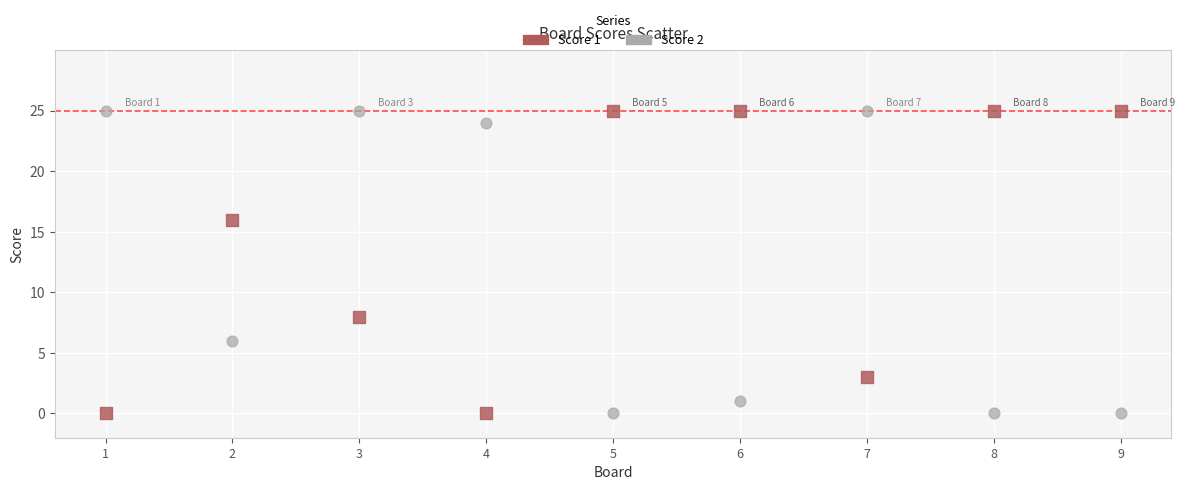

What is the X range (max minus min) for the scatter plot?

8